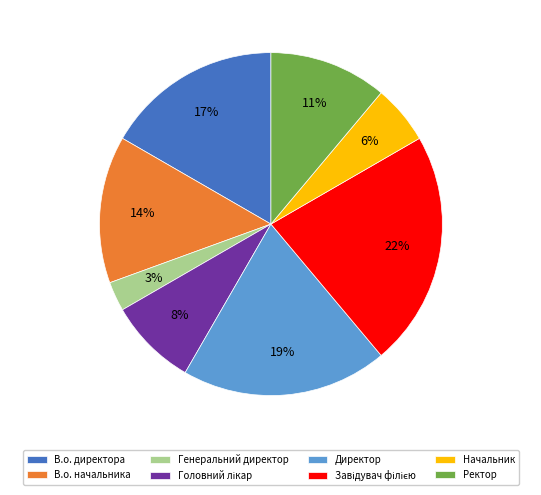

To the nearest percent, what is the average slice percentage?

12%